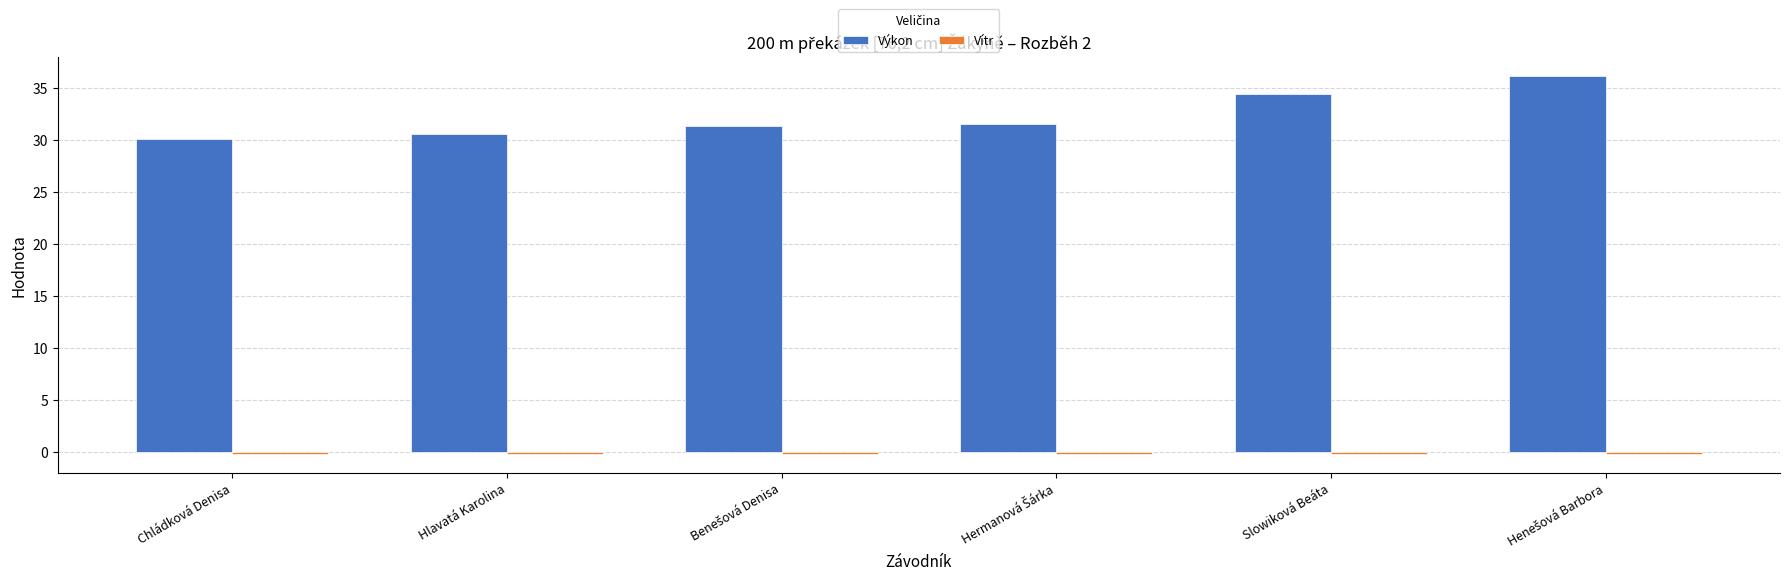

What is the difference between the maximum and second lowest values in the Výkon series?

5.6